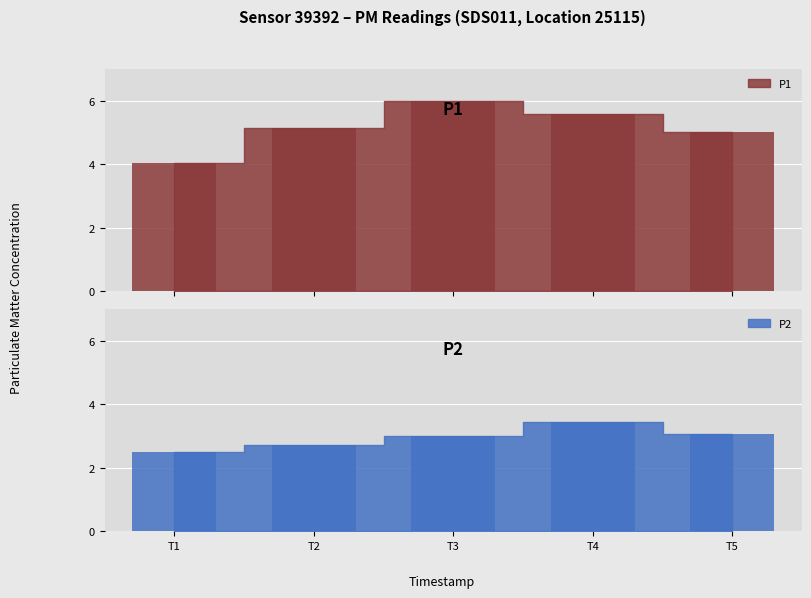

What is the total value across all series at T3?

9.0